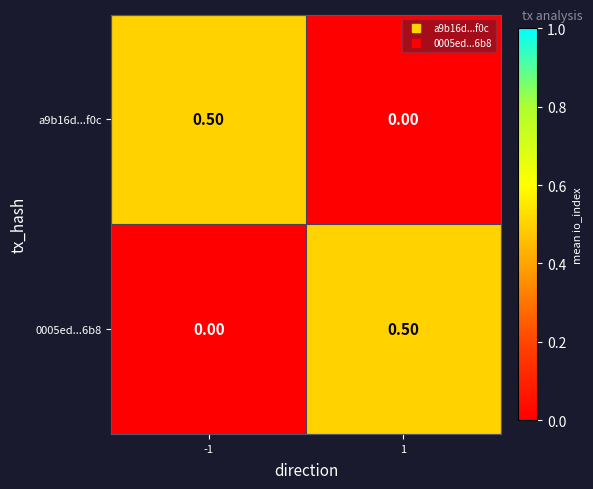

What is the total value across all series at 1?

0.5